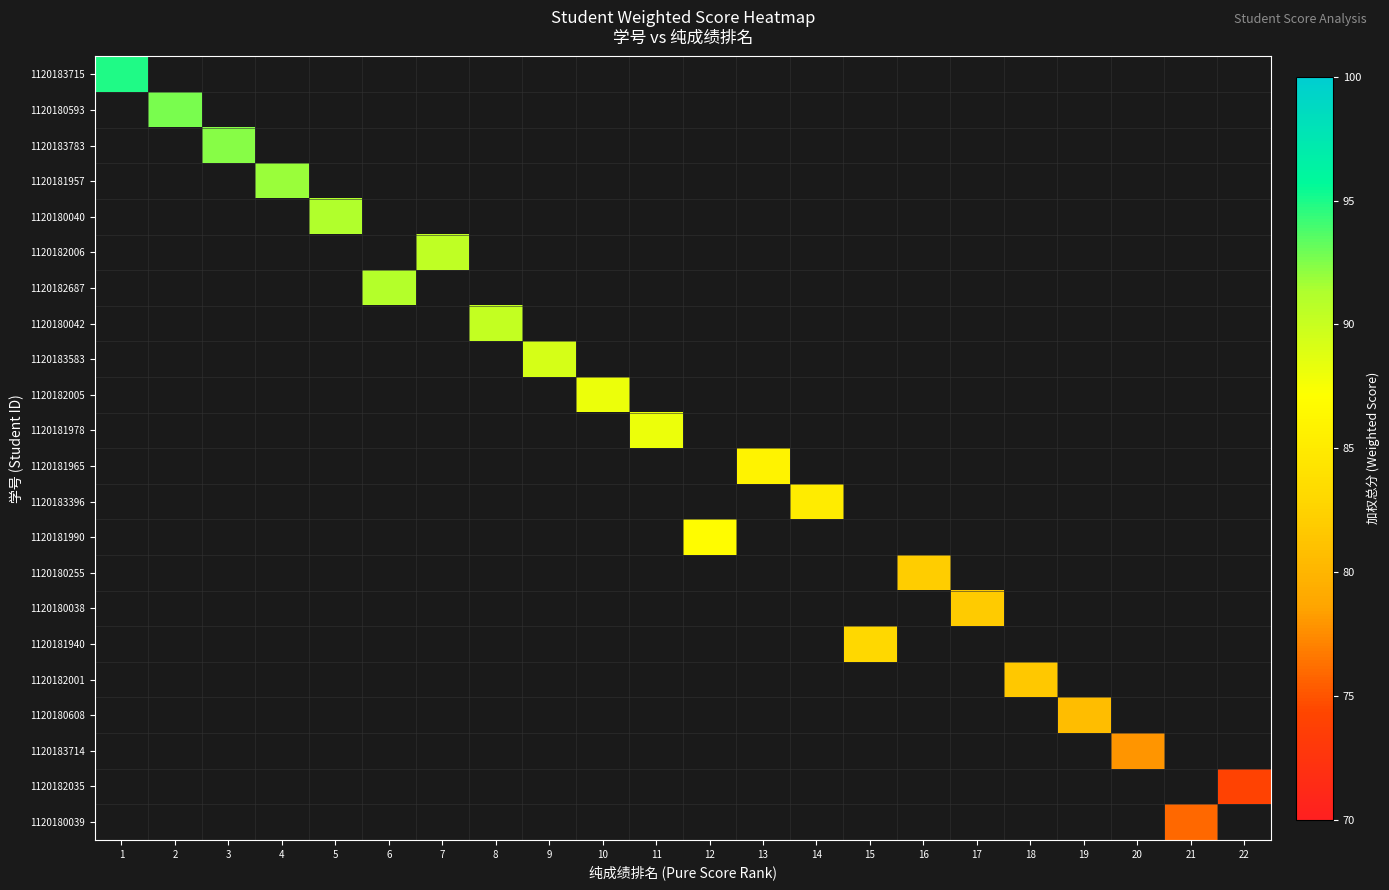

At how many categories does at least one series exceed 93?

1